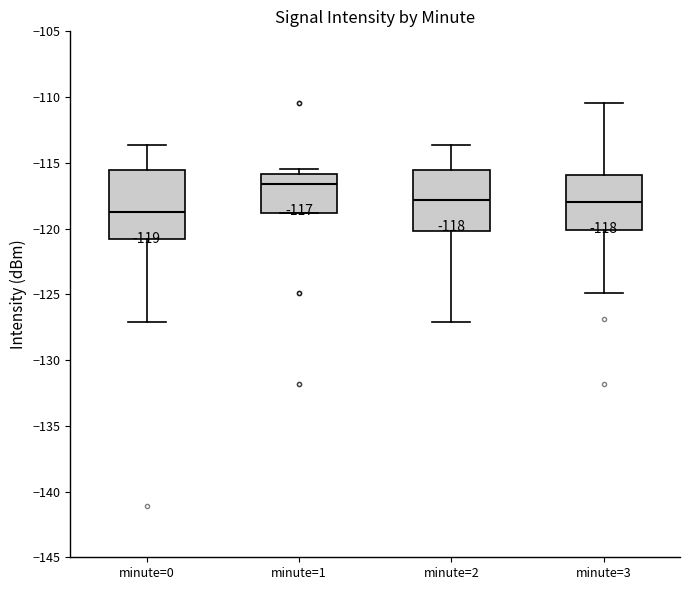

Which box's median line is the highest?

minute=1